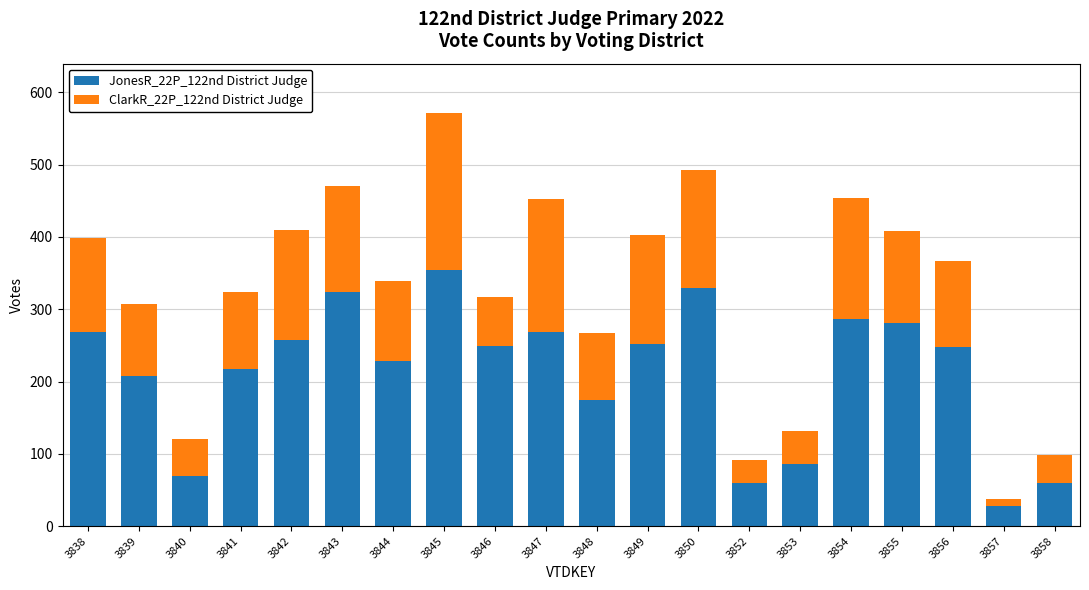

Are the bars grouped side by side (vs. stacked)?

No